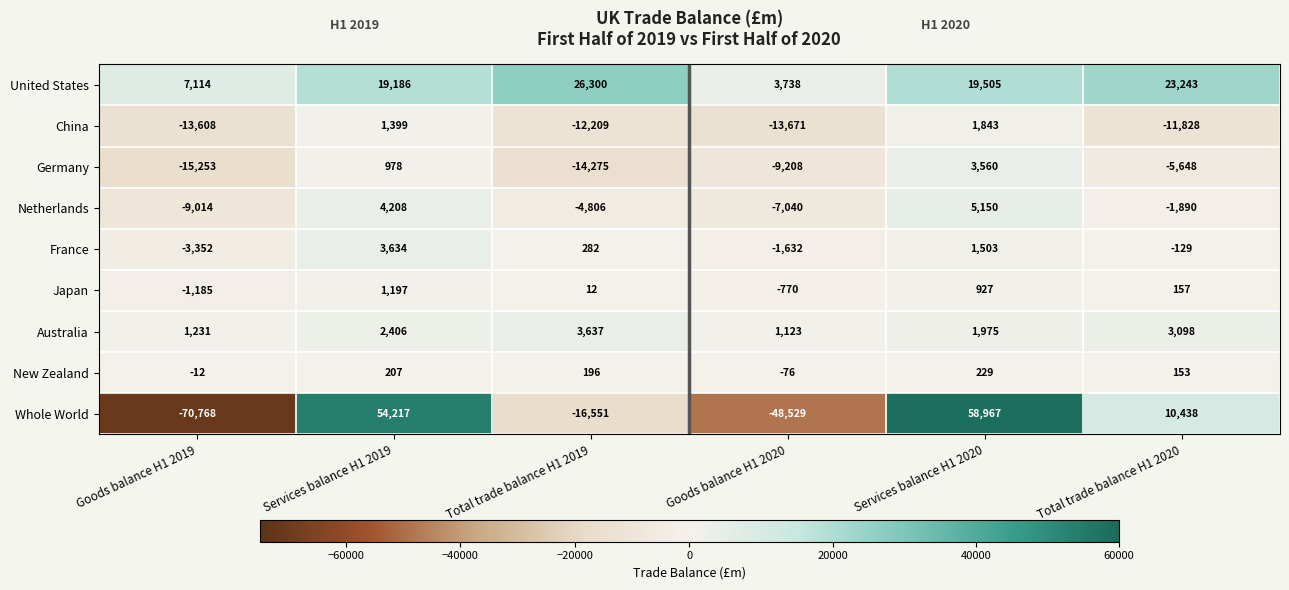

Rank the categories by Germany value from lowest to highest.

Goods balance H1 2019, Total trade balance H1 2019, Goods balance H1 2020, Total trade balance H1 2020, Services balance H1 2019, Services balance H1 2020